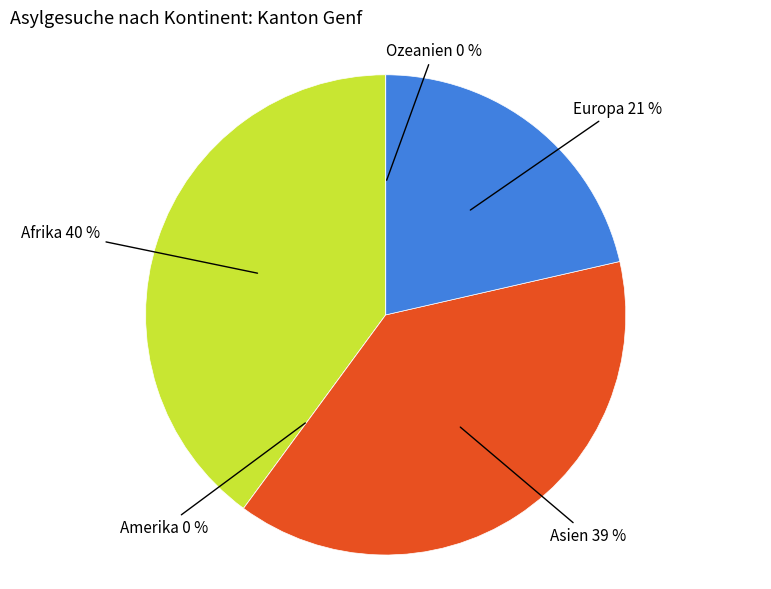

What portion of the pie excludes Afrika?

60.1%